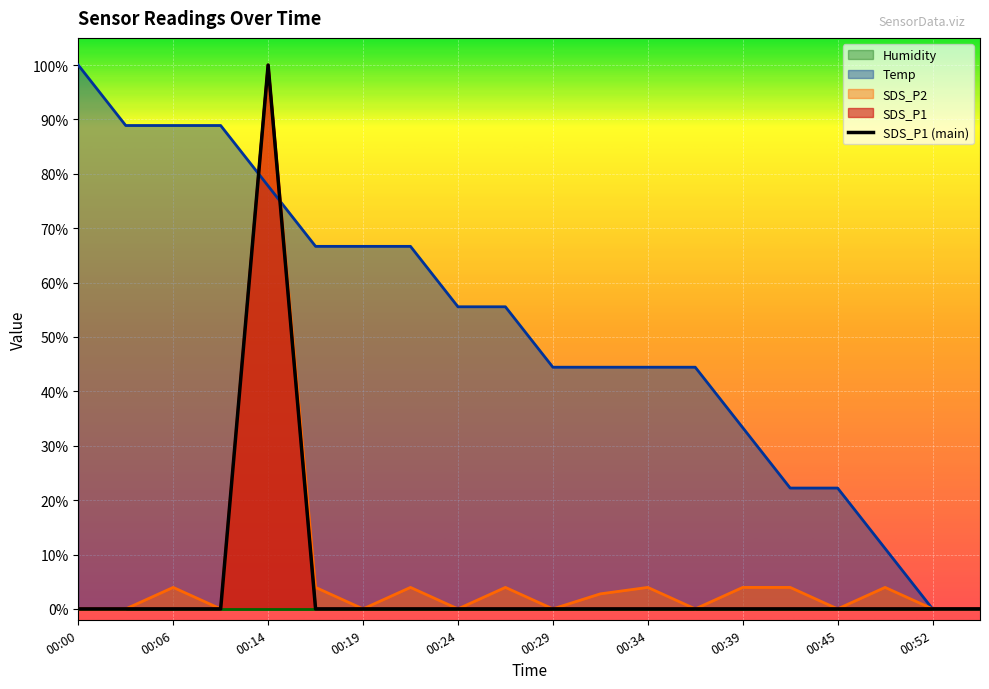

True or false: Temp has a value of 22.2 at 00:45.

True